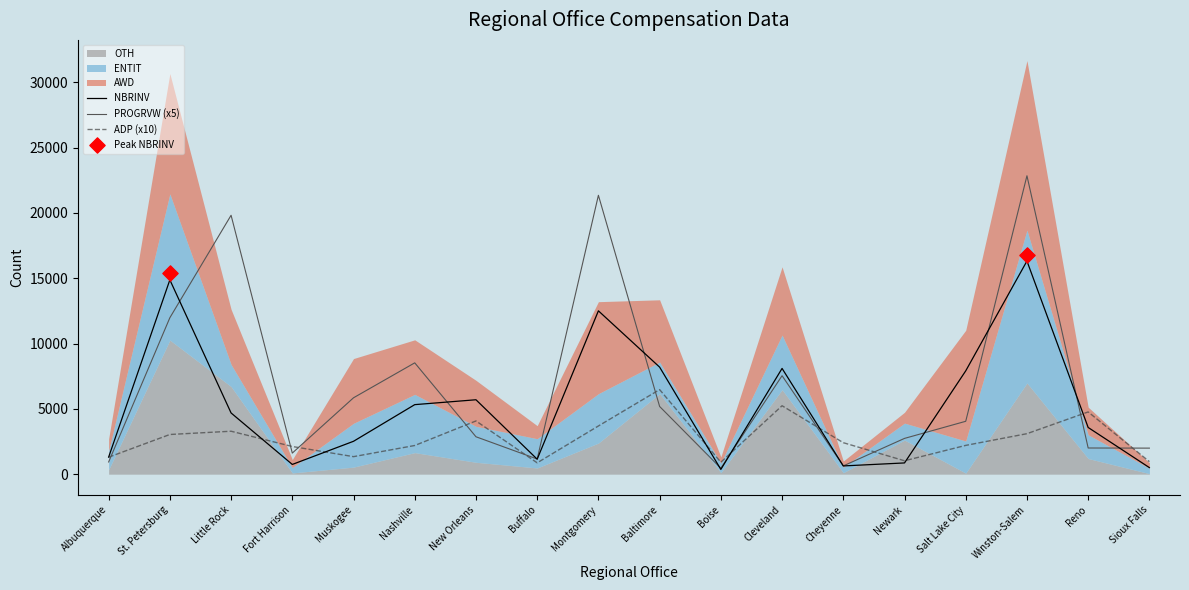

At which category is the sum across all series the highest?

Winston-Salem